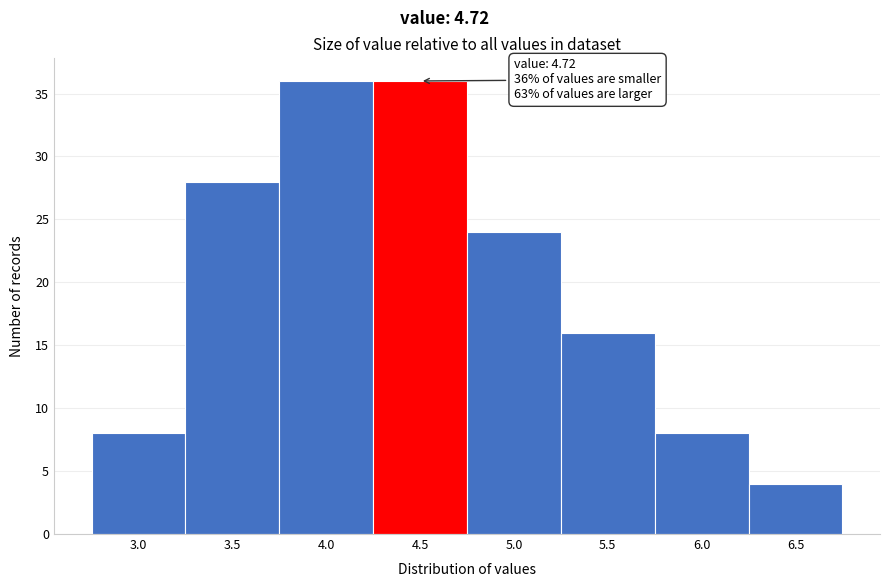

Reading left to right, extract all data points from this chart.

3.0=8	3.5=28	4.0=36	4.5=36	5.0=24	5.5=16	6.0=8	6.5=4